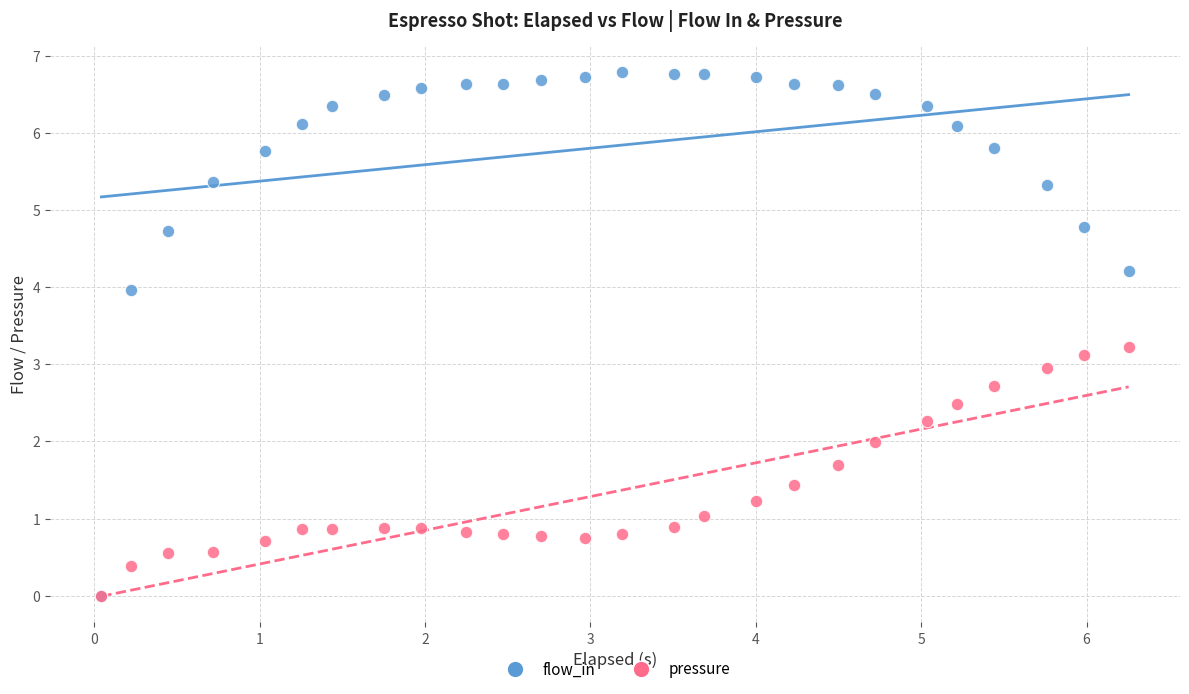

What are all the series names shown in the legend?

flow_in, pressure